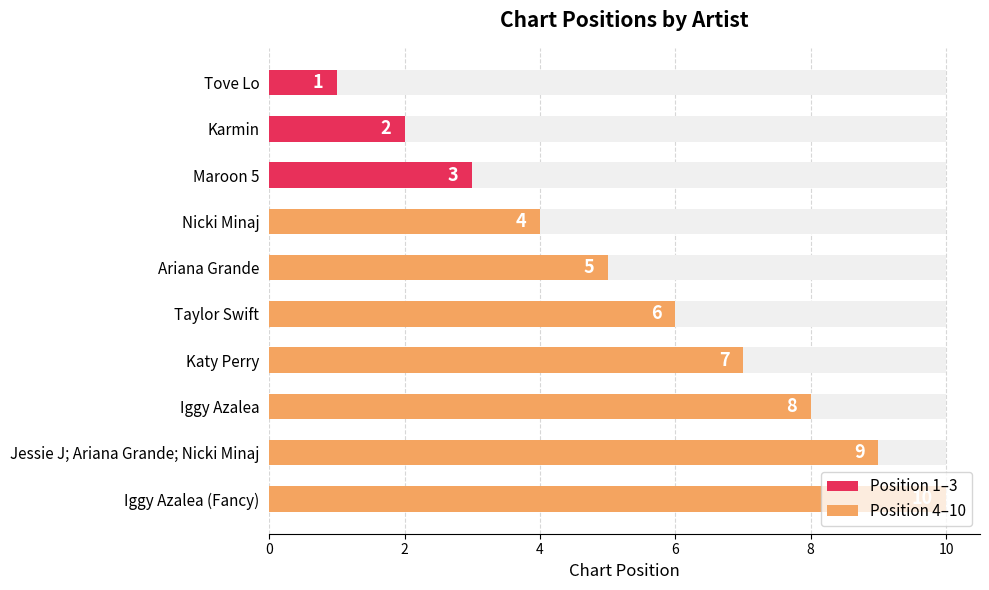

What is the minimum value shown in the chart?

1